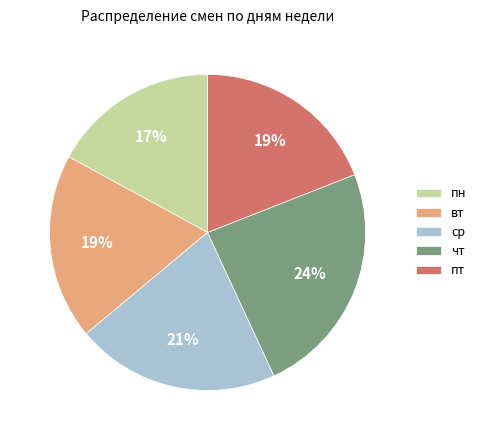

How many segments does this pie chart have?

5